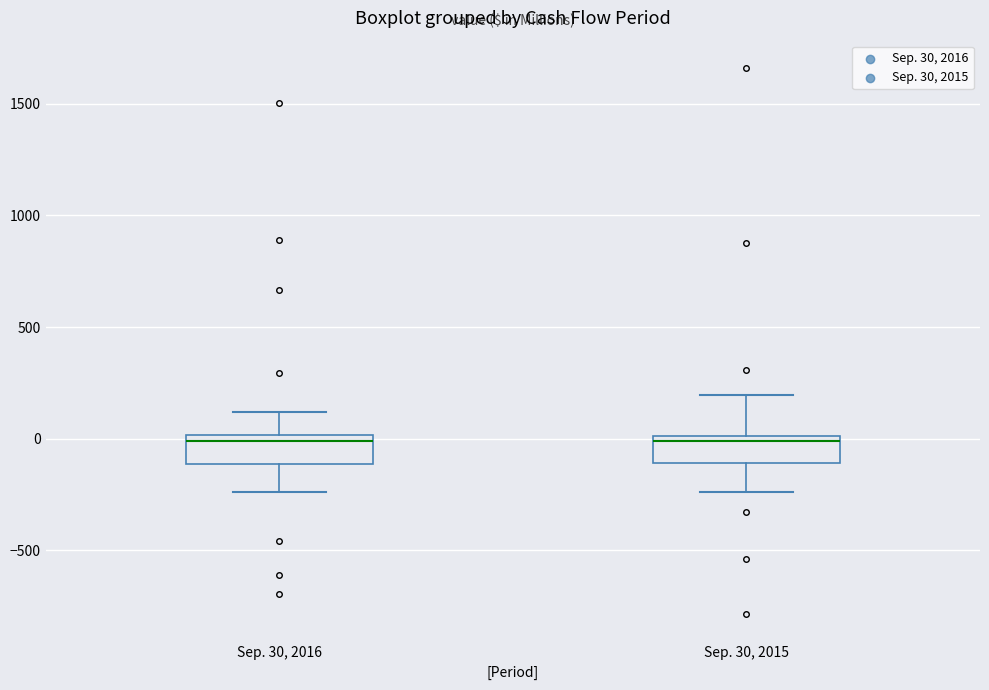

Reading left to right, transcribe this box plot: for each box, give where its median line is, the range the box spans, and where its two whiskers end, as read against the y-axis. The values are not printed on the chart, so give them approximately, as read against the axis.

Sep. 30, 2016: median 0 (just below the box's upper edge), box -100 to 0, whiskers -250 to 100
Sep. 30, 2015: median 0 (just below the box's upper edge), box -100 to 0, whiskers -250 to 200